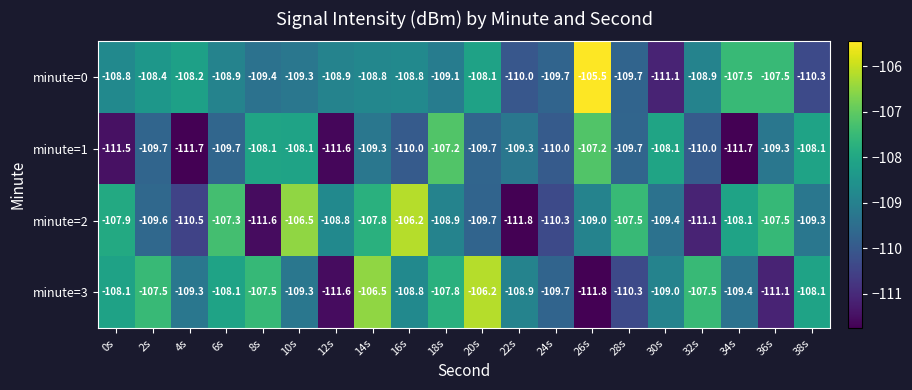

The value of minute=0 at 32s is -159.0. True or false?

False